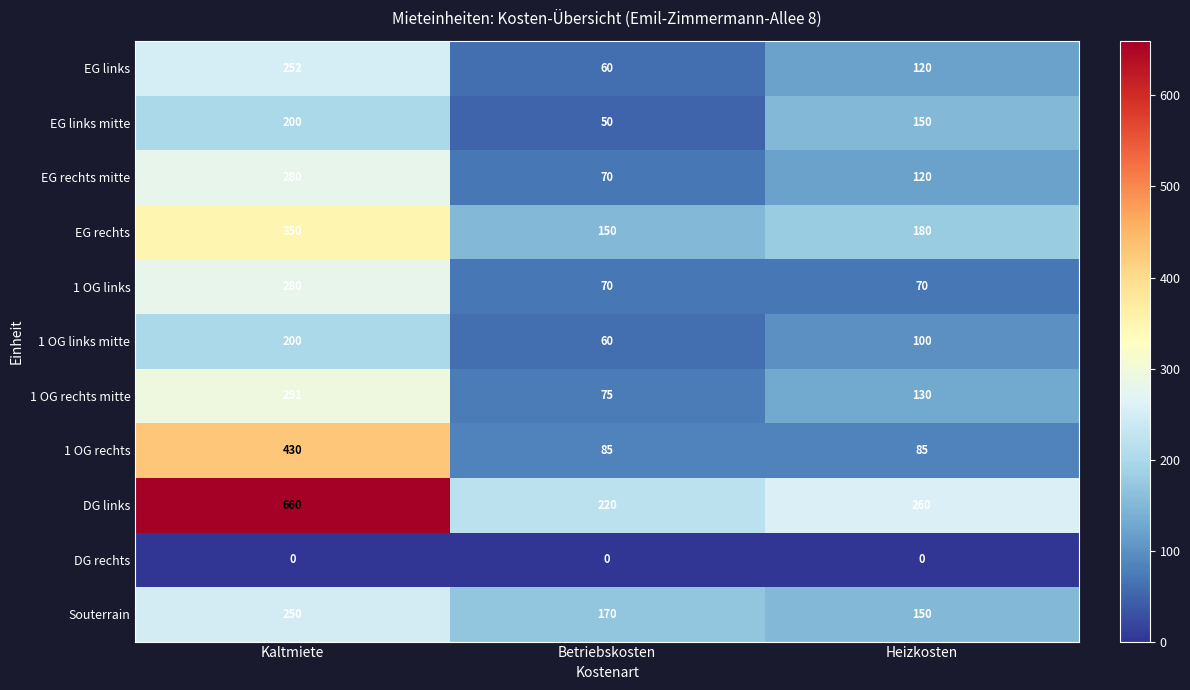

The EG rechts mitte series shows 280 at Kaltmiete. True or false?

True